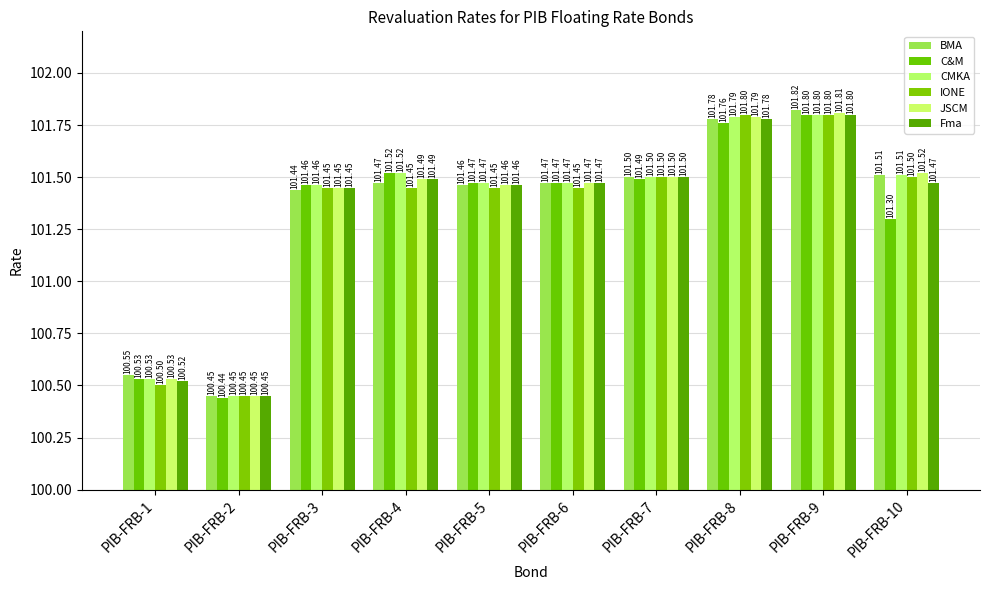

At which category is the sum across all series the highest?

PIB-FRB-9